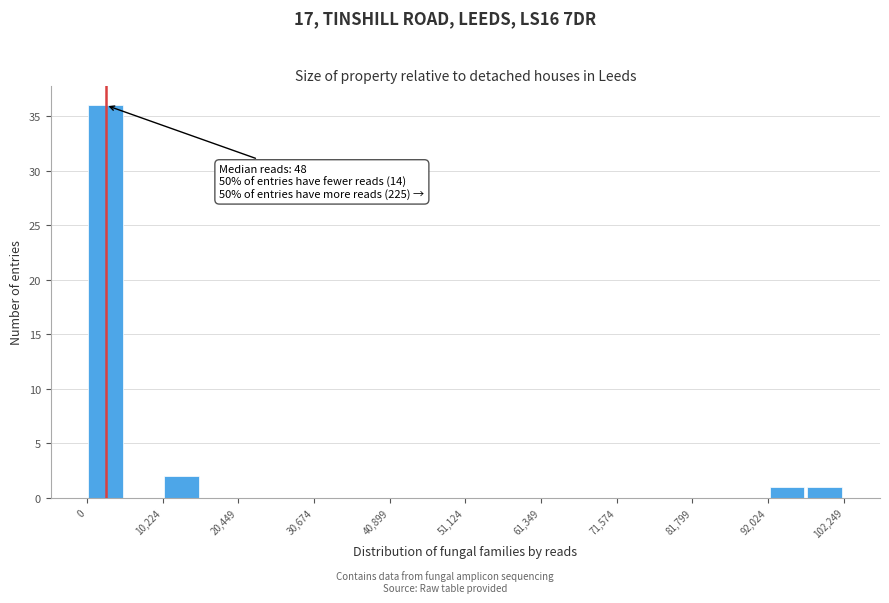

Around what value on the x-axis is the tallest bar? Give the approximate position of its centre, as read against the axis.

2000